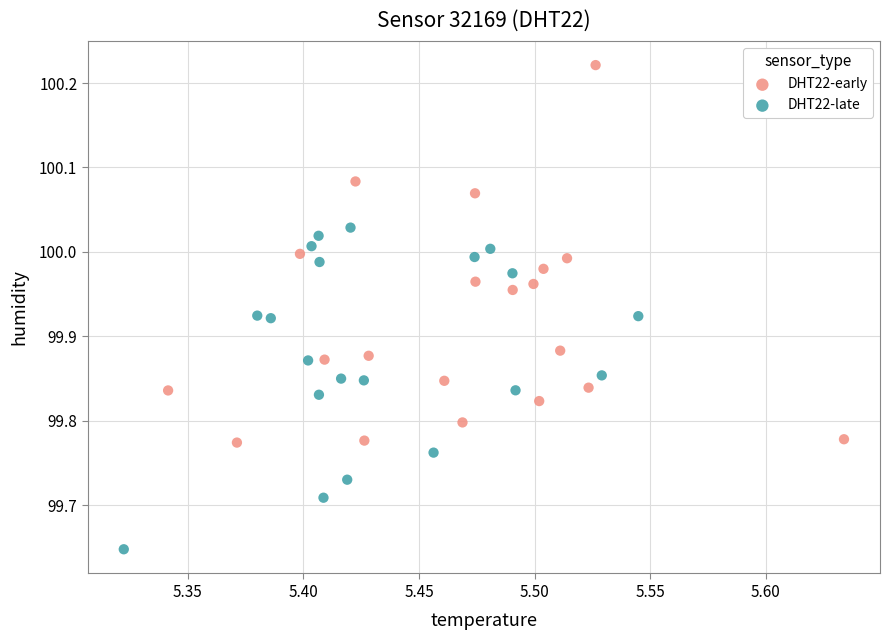

Which series reaches the maximum Y coordinate?

DHT22-early